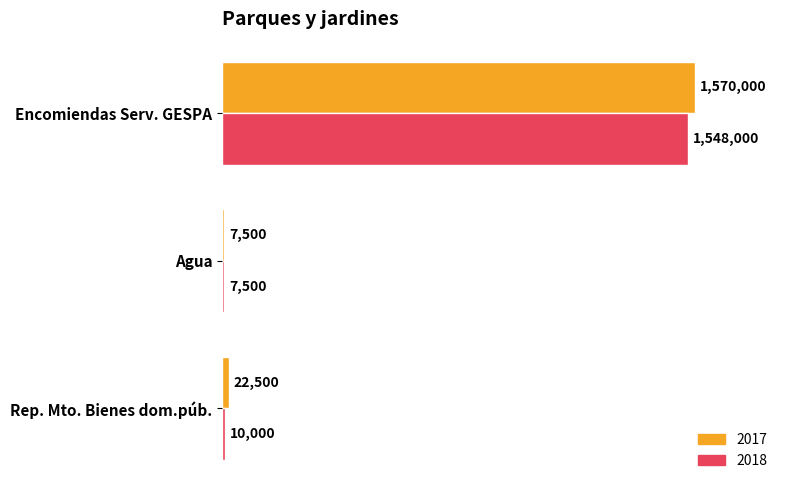

At which category is the sum across all series the highest?

Encomiendas Serv. GESPA